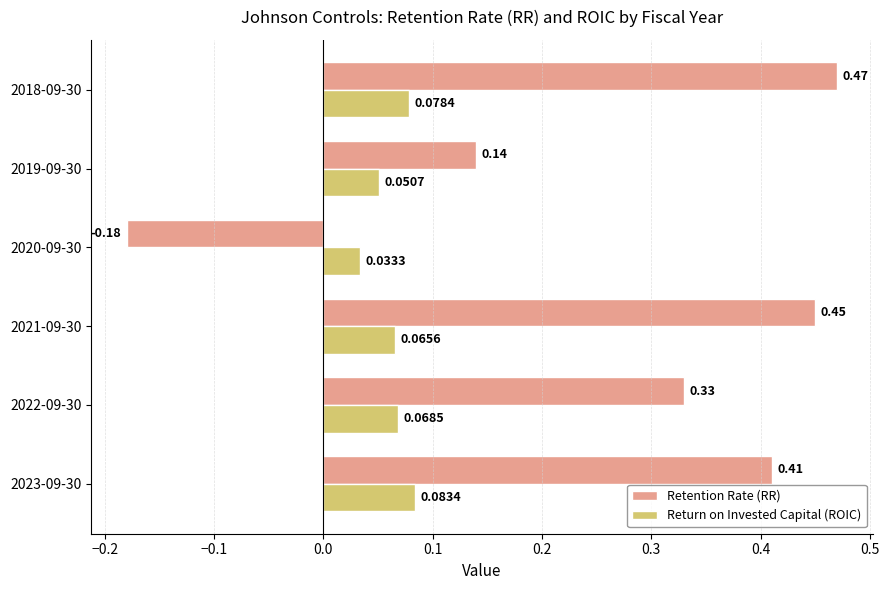

Rank the series at 2020-09-30 from lowest to highest value.

Retention Rate (RR), Return on Invested Capital (ROIC)